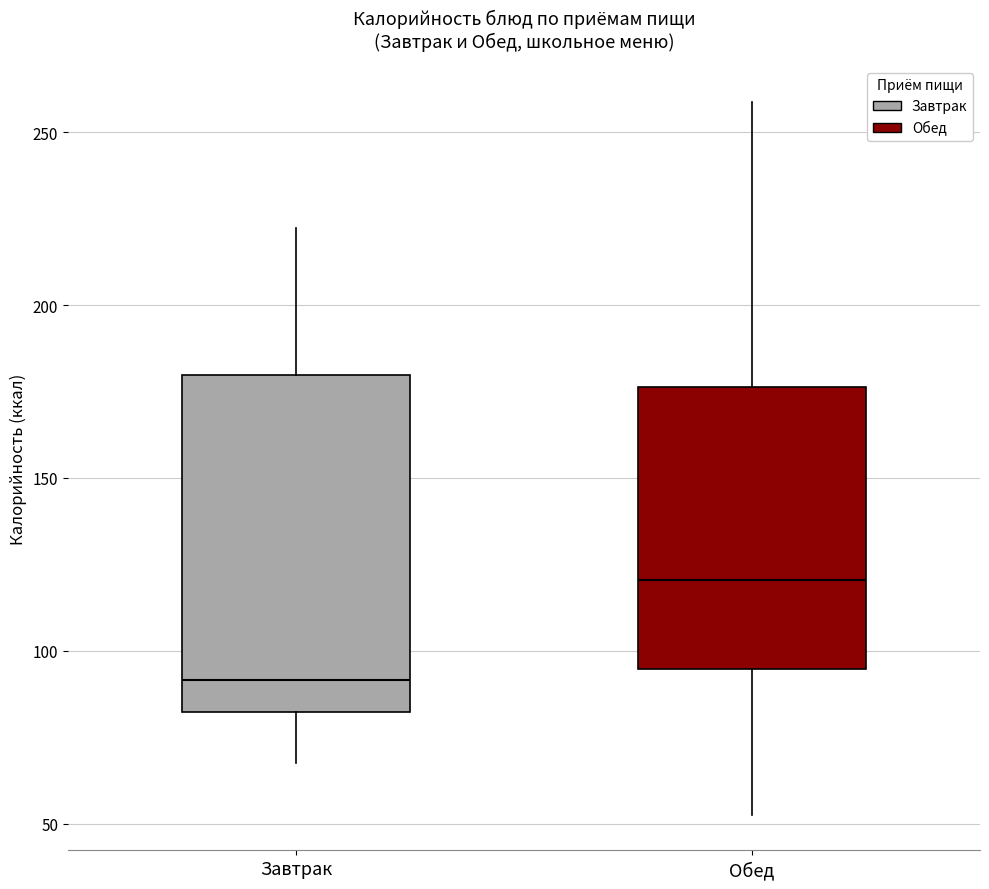

Which box's median line is the lowest?

Завтрак